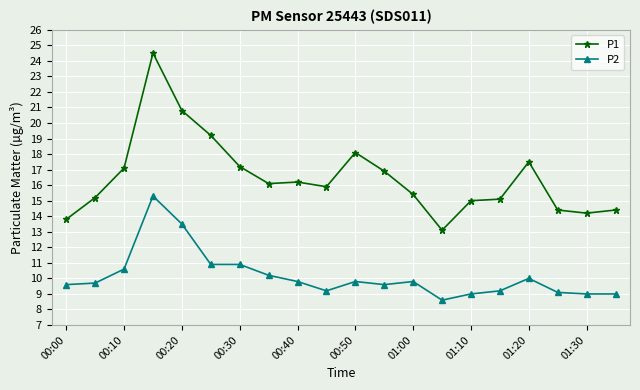

True or false: P2 has more than 1 points higher than both neighbors.

True